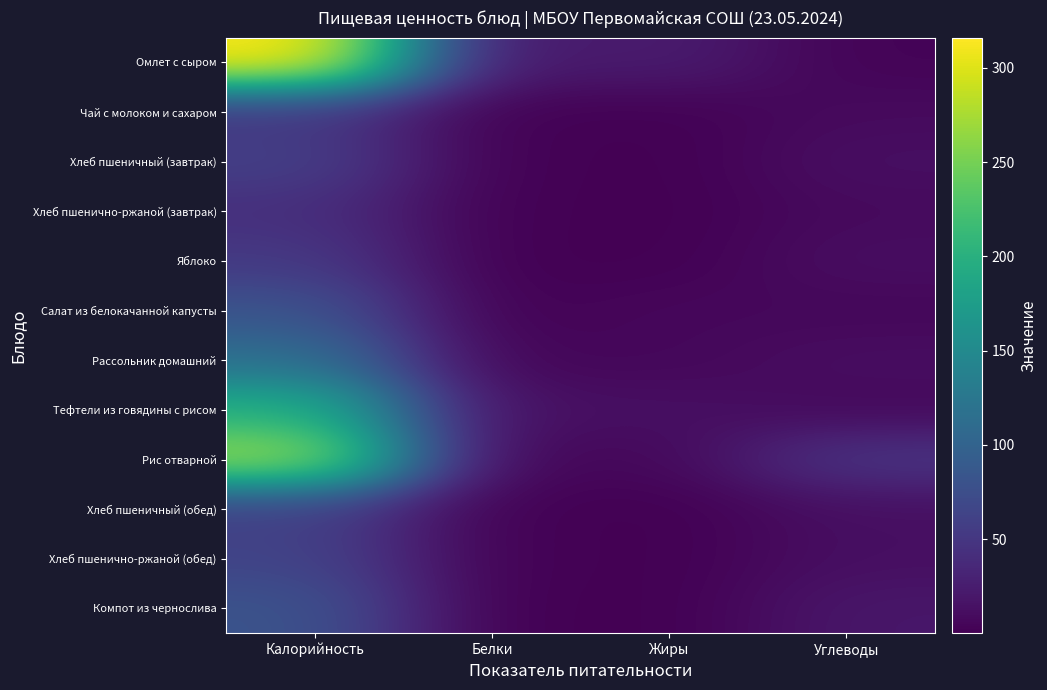

Reading left to right, what are all the values shown in this chart?

Омлет с сыром: Калорийность=316.0	Белки=19.0	Жиры=25.3	Углеводы=3.0
Чай с молоком и сахаром: Калорийность=50.9	Белки=1.6	Жиры=1.1	Углеводы=8.6
Хлеб пшеничный (завтрак): Калорийность=60.0	Белки=1.8	Жиры=0.1	Углеводы=12.6
Хлеб пшенично-ржаной (завтрак): Калорийность=42.8	Белки=1.4	Жиры=0.2	Углеводы=8.4
Яблоко: Калорийность=53.3	Белки=0.5	Жиры=0.5	Углеводы=11.8
Салат из белокачанной капусты: Калорийность=81.5	Белки=1.0	Жиры=6.1	Углеводы=5.8
Рассольник домашний: Калорийность=116.1	Белки=4.6	Жиры=5.7	Углеводы=11.6
Тефтели из говядины с рисом: Калорийность=199.7	Белки=13.1	Жиры=13.2	Углеводы=7.3
Рис отварной: Калорийность=271.3	Белки=4.8	Жиры=6.4	Углеводы=48.5
Хлеб пшеничный (обед): Калорийность=60.0	Белки=1.8	Жиры=0.1	Углеводы=12.6
Хлеб пшенично-ржаной (обед): Калорийность=64.2	Белки=2.0	Жиры=0.3	Углеводы=12.6
Компот из чернослива: Калорийность=81.3	Белки=0.5	Жиры=0.2	Углеводы=19.4